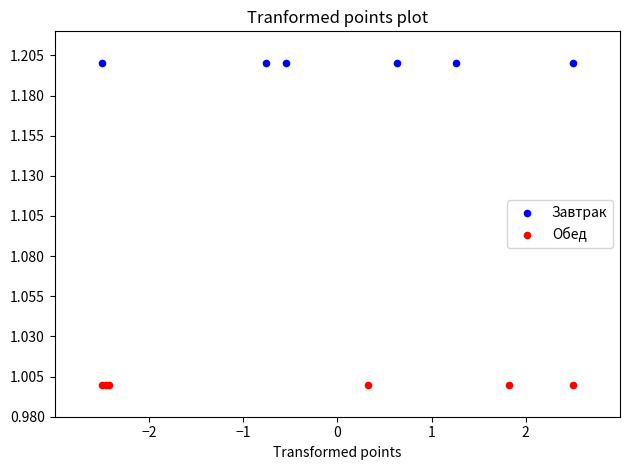

Which series contains the highest Y value?

Завтрак